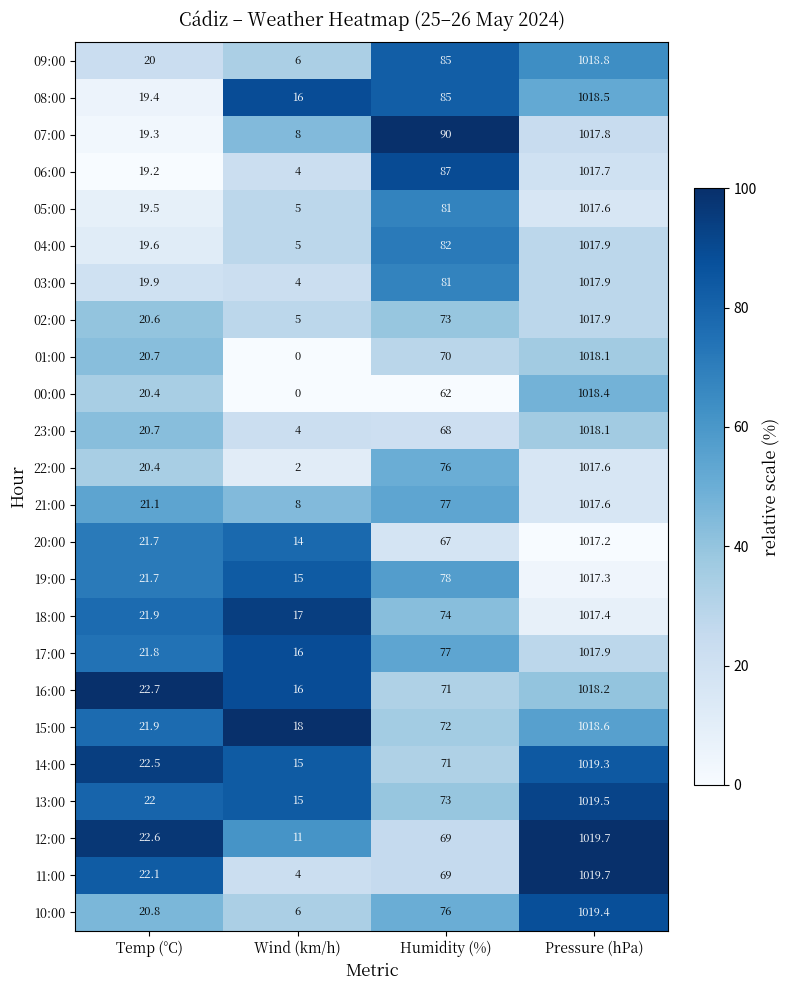

What is the difference between the maximum and second lowest values in the 12:00 series?

997.1